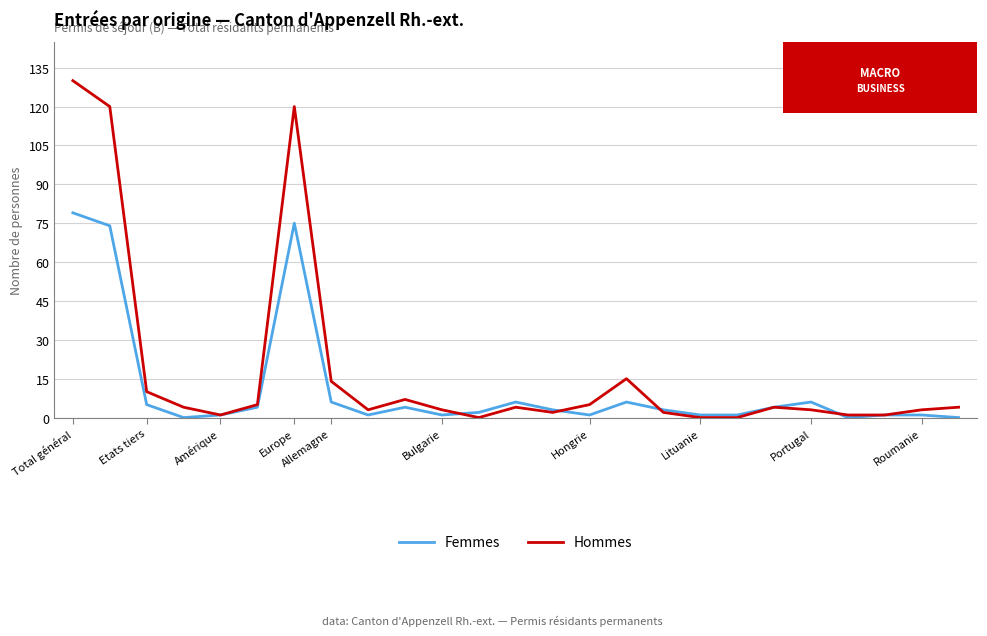

What are all the series names shown in the legend?

Femmes, Hommes